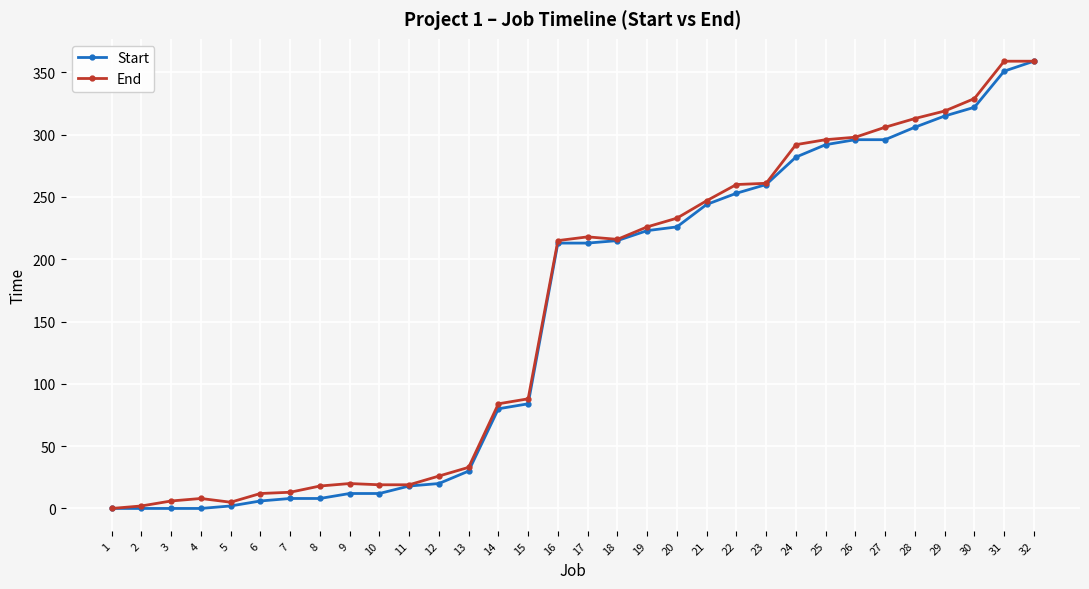

True or false: End has more than 1 points higher than both neighbors.

True